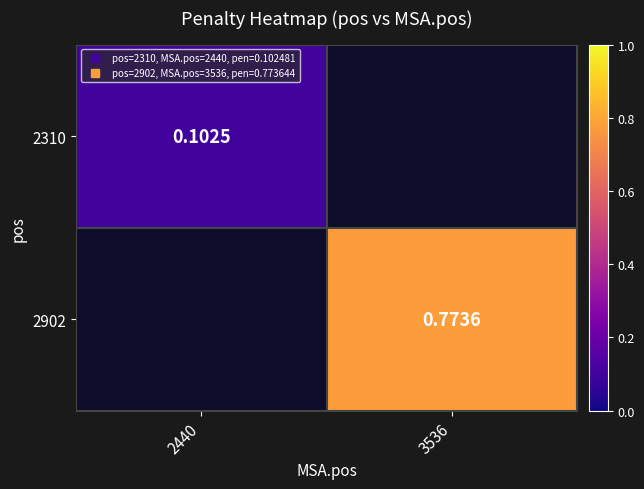

Which has a higher value, 3536 or 2440?

3536